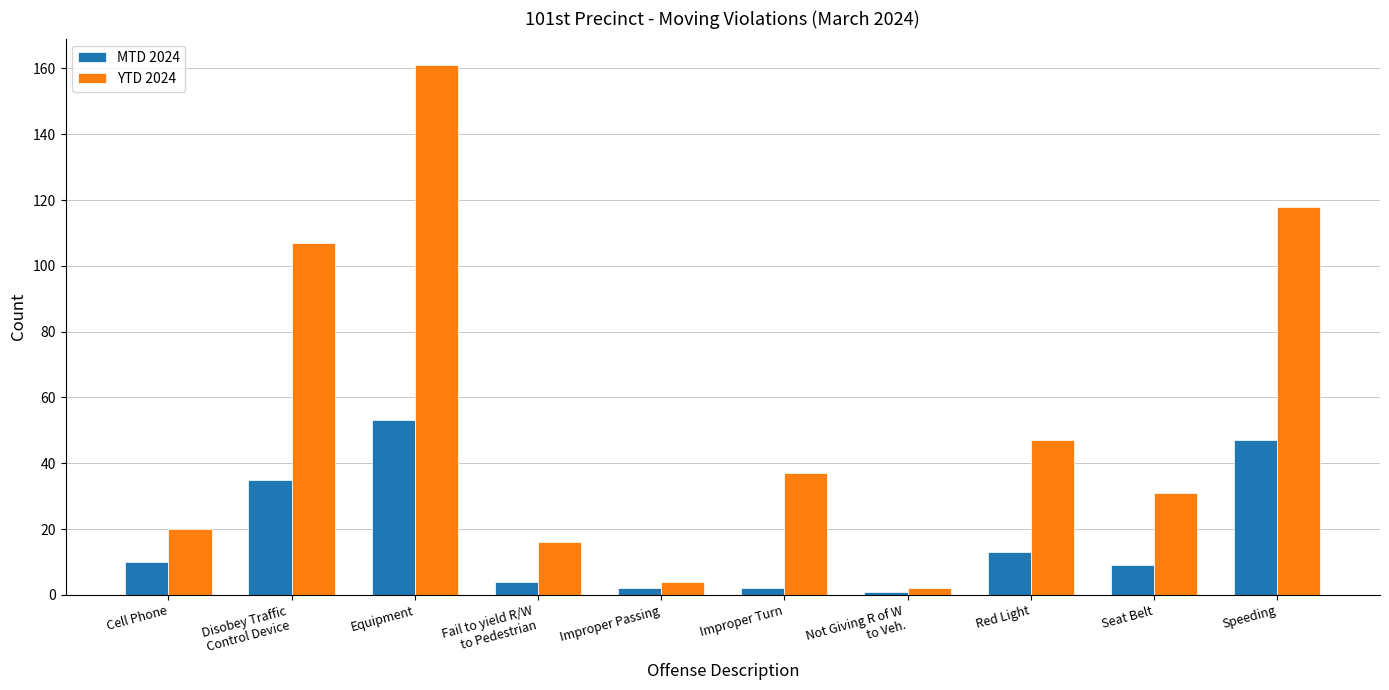

What is the total value across all series at Not Giving R of W
to Veh.?

3